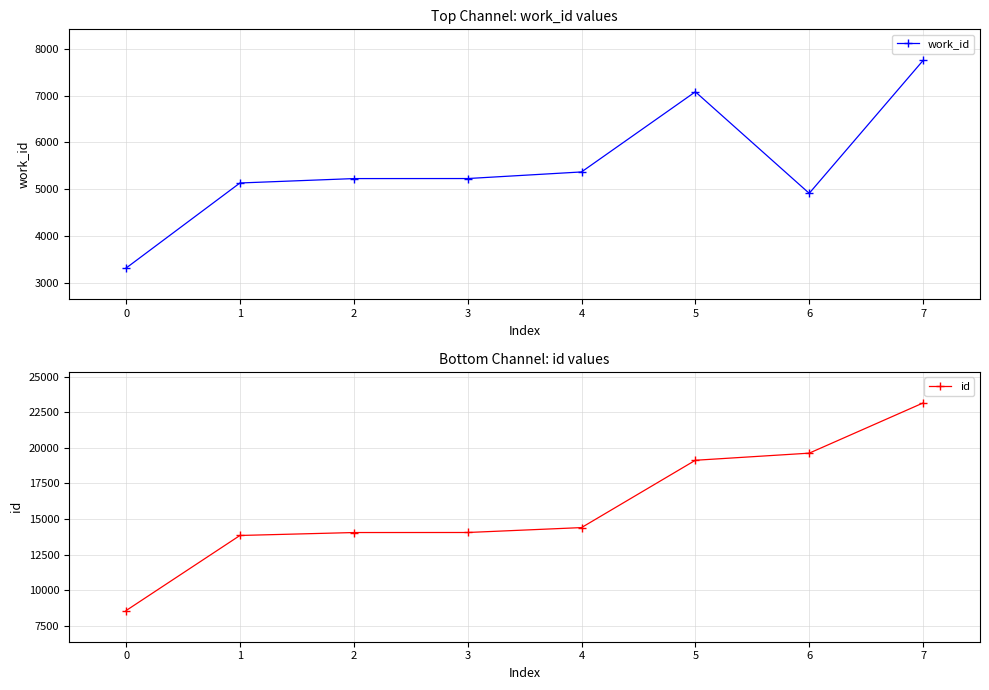

Reading right to left, transcribe all the data shown in this chart.

work_id: 7750	4909	7080	5366	5225	5224	5130	3310
id: 23146	19624	19125	14400	14056	14053	13847	8576